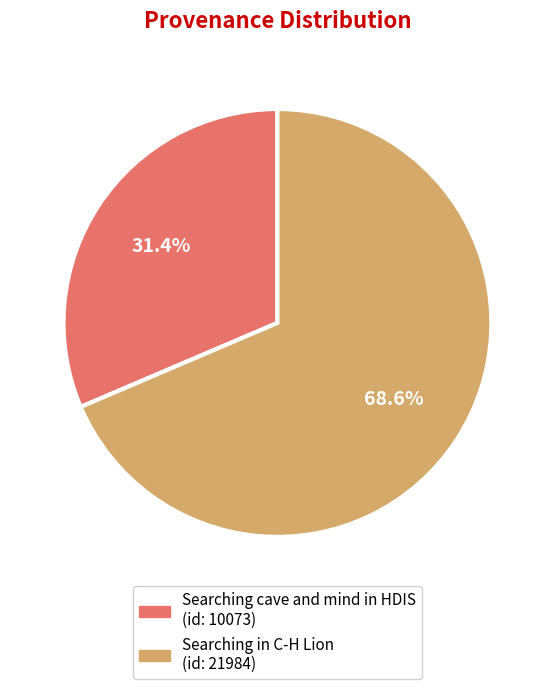

Count the number of slices in the pie.

2